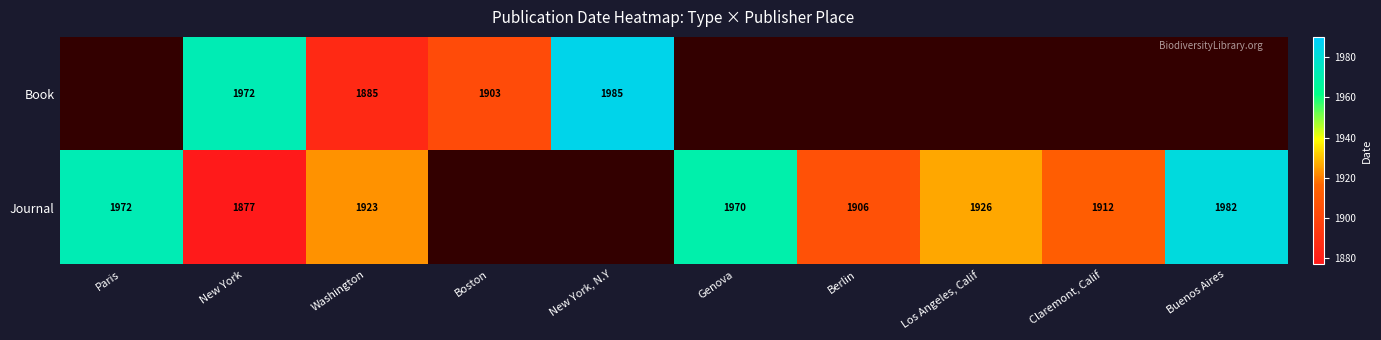

The value of Journal at Los Angeles, Calif is 727. True or false?

False